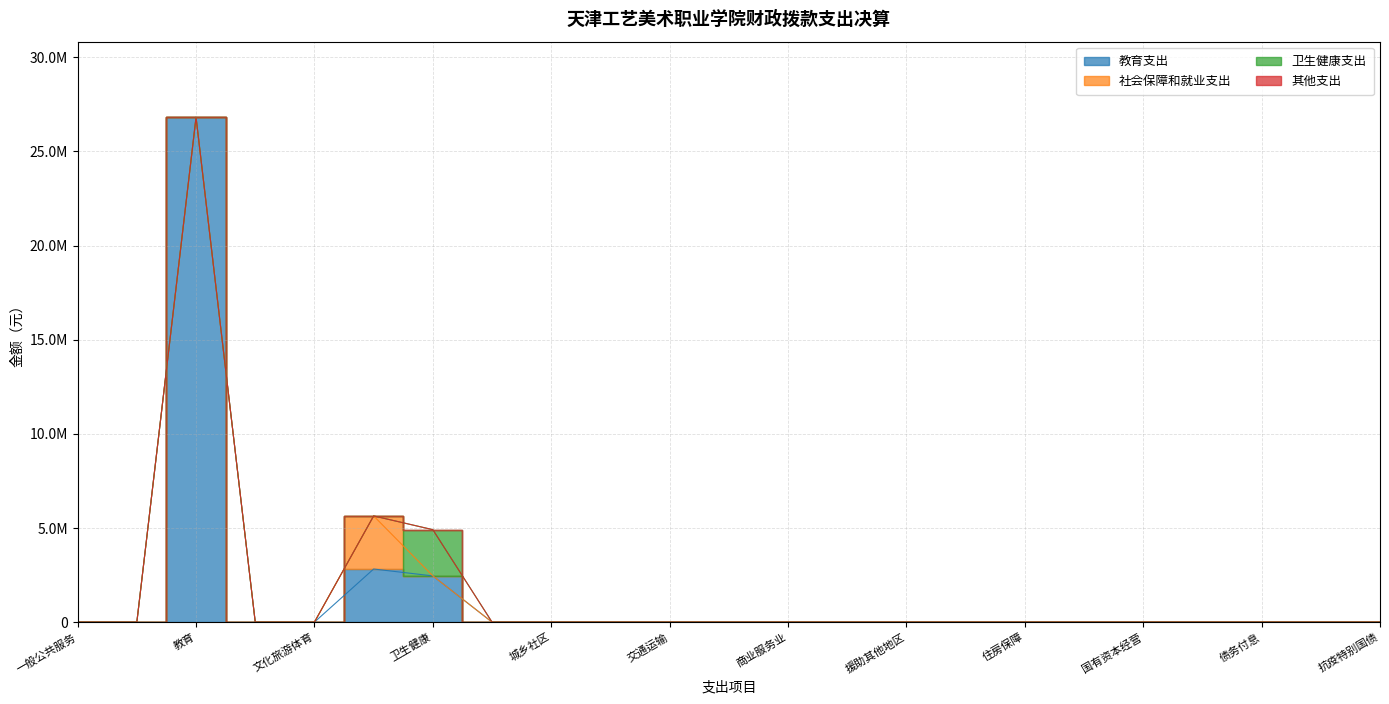

Reading left to right, what are all the values shown in this chart?

教育支出: 30=0.0	31=0.0	32=26814066.0	33=0.0	34=0.0	35=2820000.0	36=2454856.5	37=0.0	38=0.0	39=0.0	40=0.0	41=0.0	42=0.0	43=0.0	44=0.0	45=0.0	46=0.0	47=0.0	48=0.0	49=0.0	50=0.0	51=0.0	52=0.0
社会保障和就业支出: 30=0.0	31=0.0	32=0.0	33=0.0	34=0.0	35=2820000.0	36=0.0	37=0.0	38=0.0	39=0.0	40=0.0	41=0.0	42=0.0	43=0.0	44=0.0	45=0.0	46=0.0	47=0.0	48=0.0	49=0.0	50=0.0	51=0.0	52=0.0
卫生健康支出: 30=0.0	31=0.0	32=0.0	33=0.0	34=0.0	35=0.0	36=2454856.5	37=0.0	38=0.0	39=0.0	40=0.0	41=0.0	42=0.0	43=0.0	44=0.0	45=0.0	46=0.0	47=0.0	48=0.0	49=0.0	50=0.0	51=0.0	52=0.0
其他支出: 30=0.0	31=0.0	32=0.0	33=0.0	34=0.0	35=0.0	36=0.0	37=0.0	38=0.0	39=0.0	40=0.0	41=0.0	42=0.0	43=0.0	44=0.0	45=0.0	46=0.0	47=0.0	48=0.0	49=0.0	50=0.0	51=0.0	52=0.0